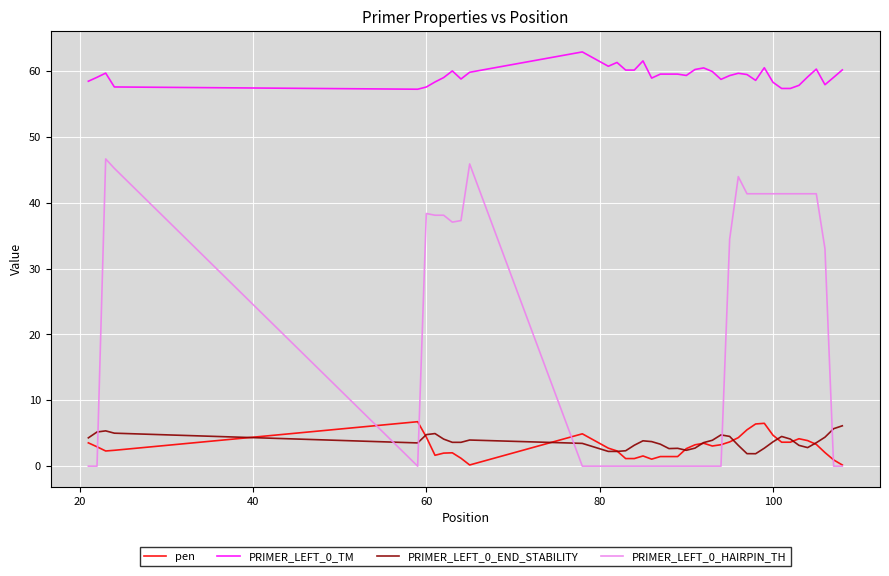

True or false: PRIMER_LEFT_0_TM and PRIMER_LEFT_0_HAIRPIN_TH intersect in this chart.

False